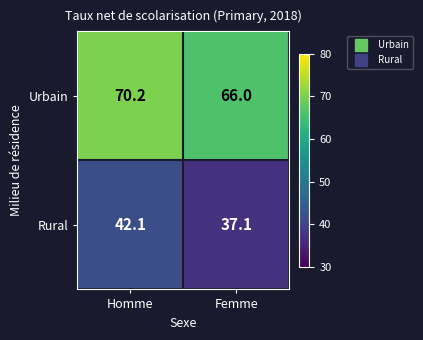

What is the sum of the Urbain values at Femme and Homme?

136.2